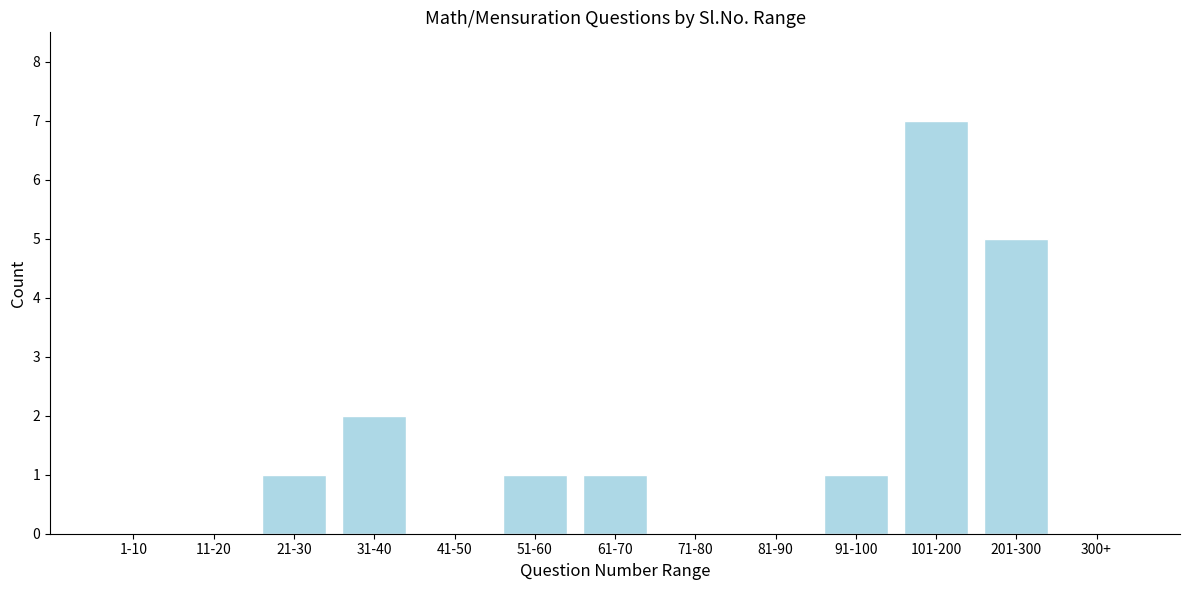

Reading left to right, transcribe all the data shown in this chart.

1-10=0	11-20=0	21-30=1	31-40=2	41-50=0	51-60=1	61-70=1	71-80=0	81-90=0	91-100=1	101-200=7	201-300=5	300+=0